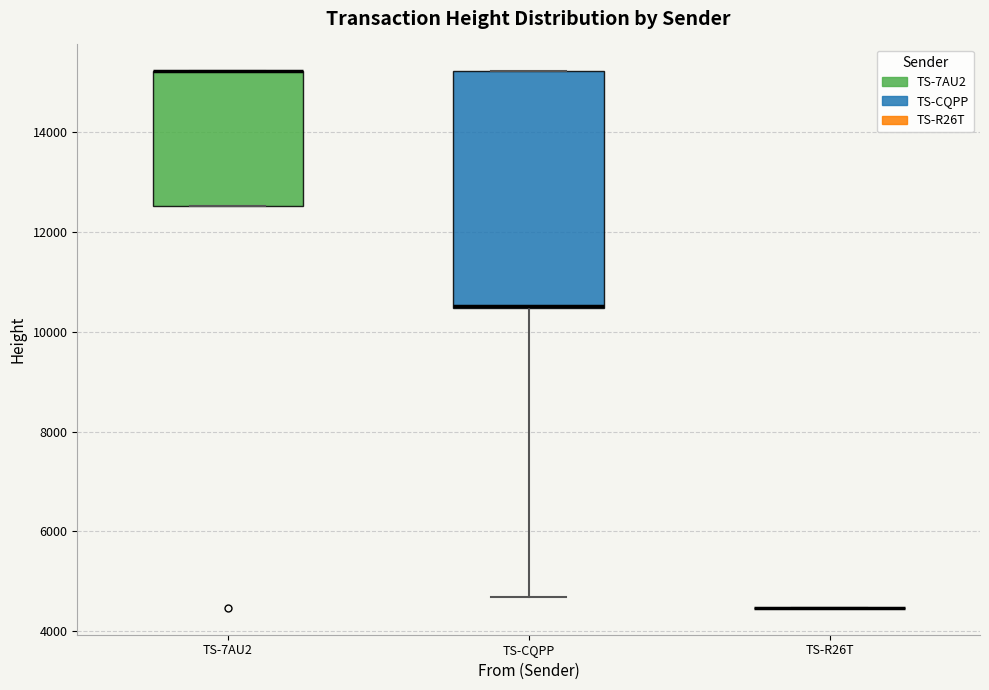

Comparing the boxes themselves (not the whiskers), which one is the tallest?

TS-CQPP